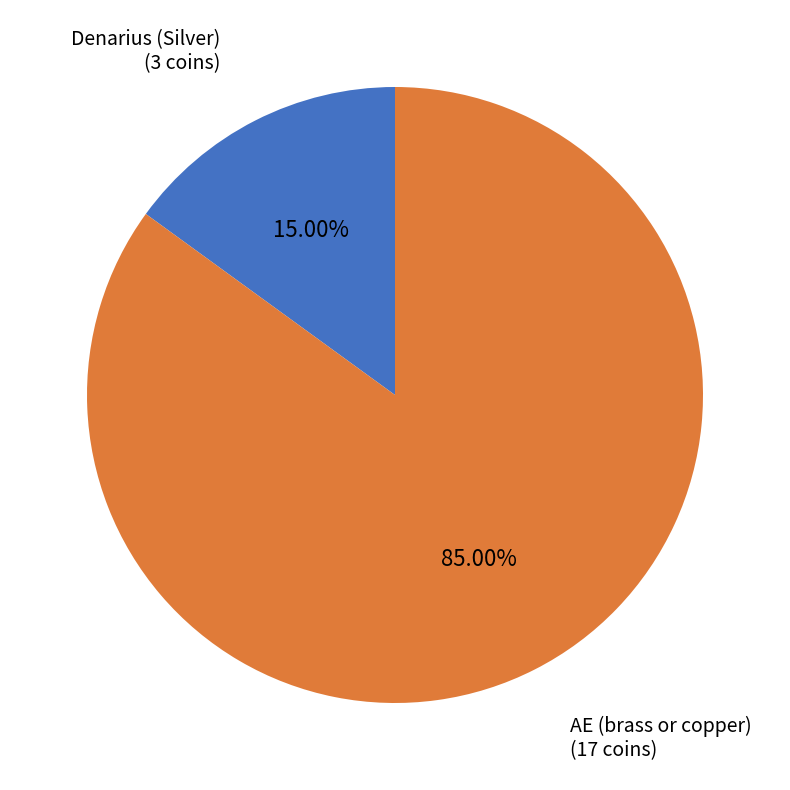

Rank the categories by value from lowest to highest.

Denarius (Silver), AE (brass or copper)